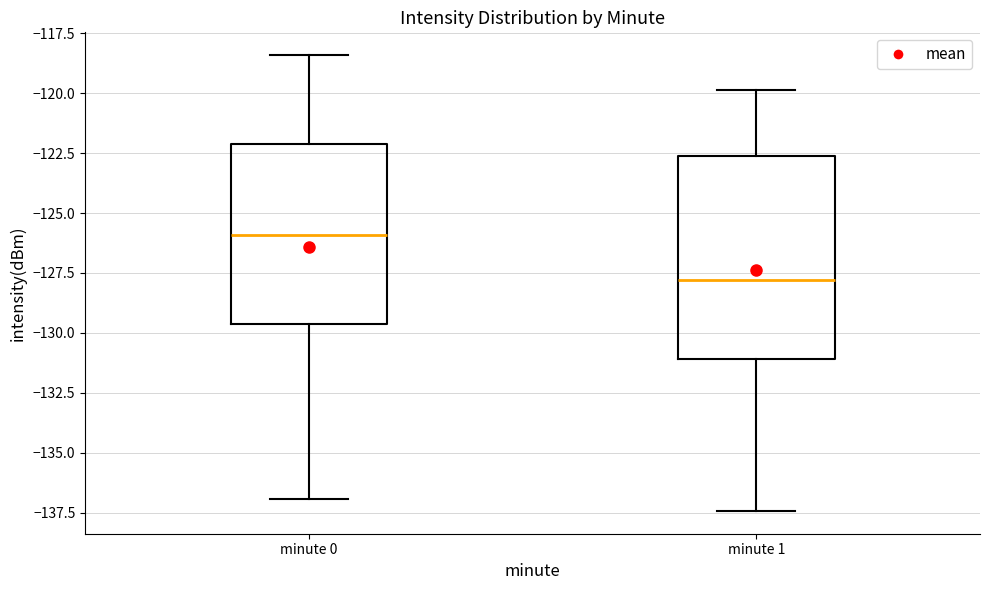

Where does the median line of the box for minute 0 sit on the y-axis? The values are not printed on the chart, so give them approximately, as read against the axis.

-126.0